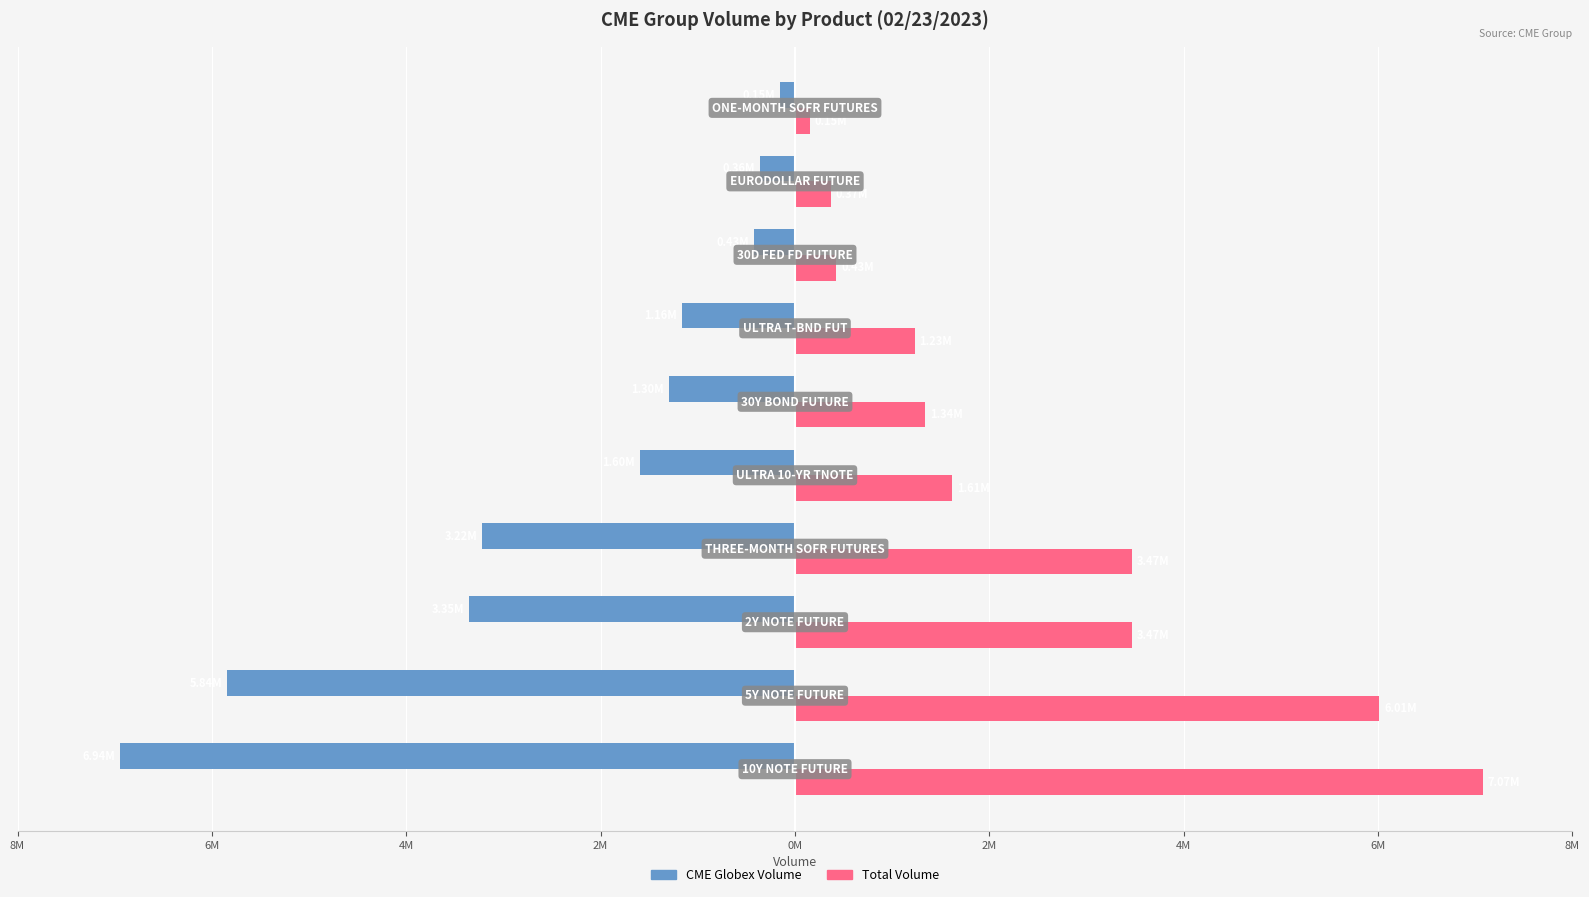

What are all the series names shown in the legend?

CME Globex Volume, Total Volume